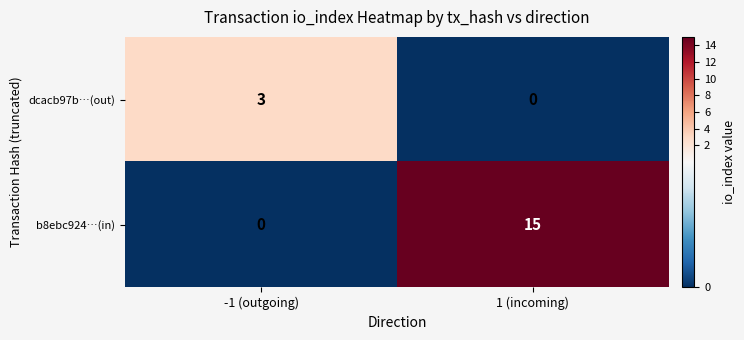

Where is b8ebc924…(in) nearest to the value 7?

-1 (outgoing)